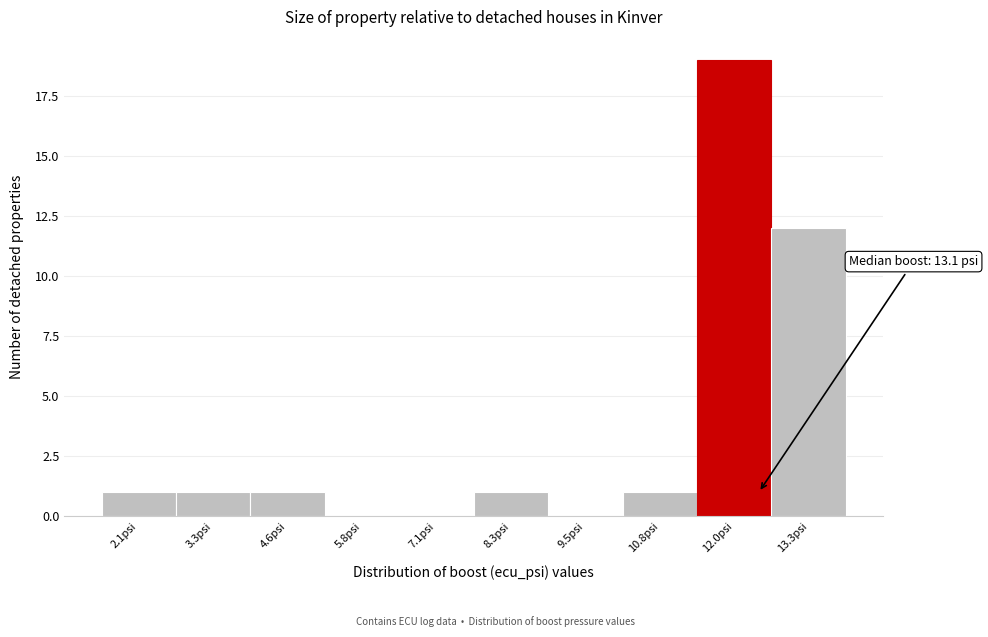

Reading left to right, transcribe all the data shown in this chart.

2.1psi=1	3.3psi=1	4.6psi=1	5.8psi=0	7.1psi=0	8.3psi=1	9.5psi=0	10.8psi=1	12.0psi=19	13.3psi=12